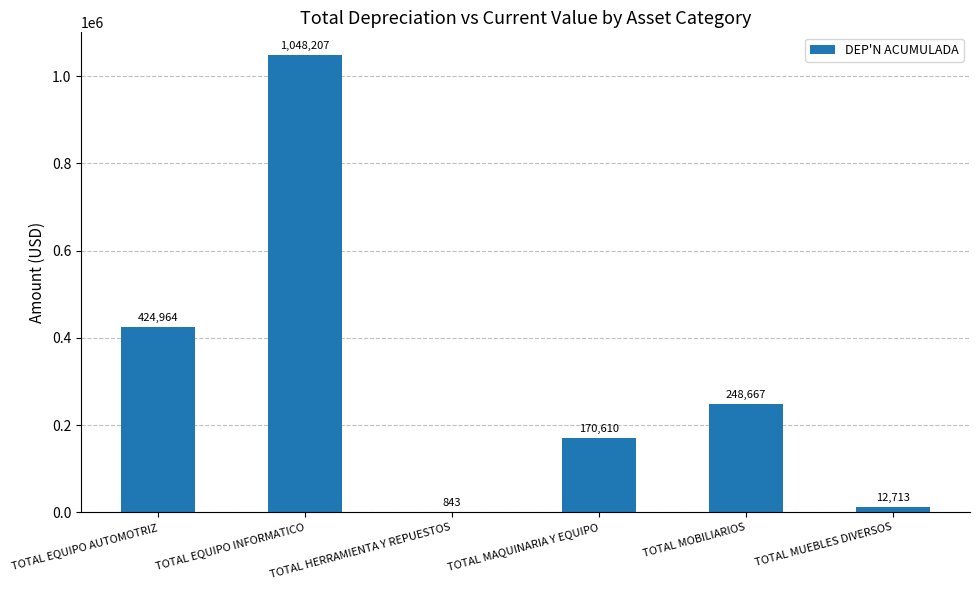

Between TOTAL MUEBLES DIVERSOS and TOTAL MOBILIARIOS, which is larger?

TOTAL MOBILIARIOS